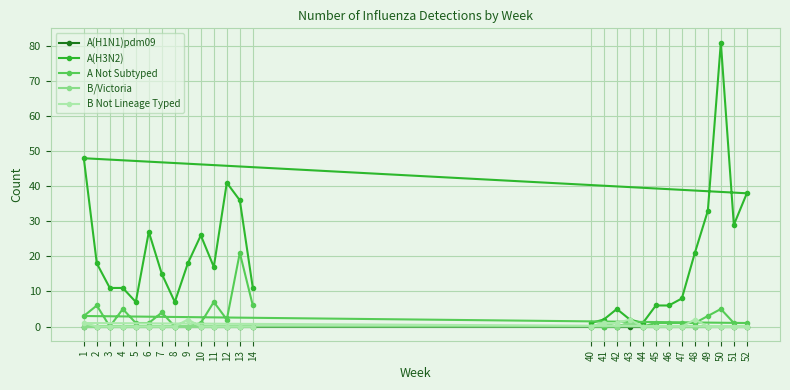

Count the number of categories in the chart.

27